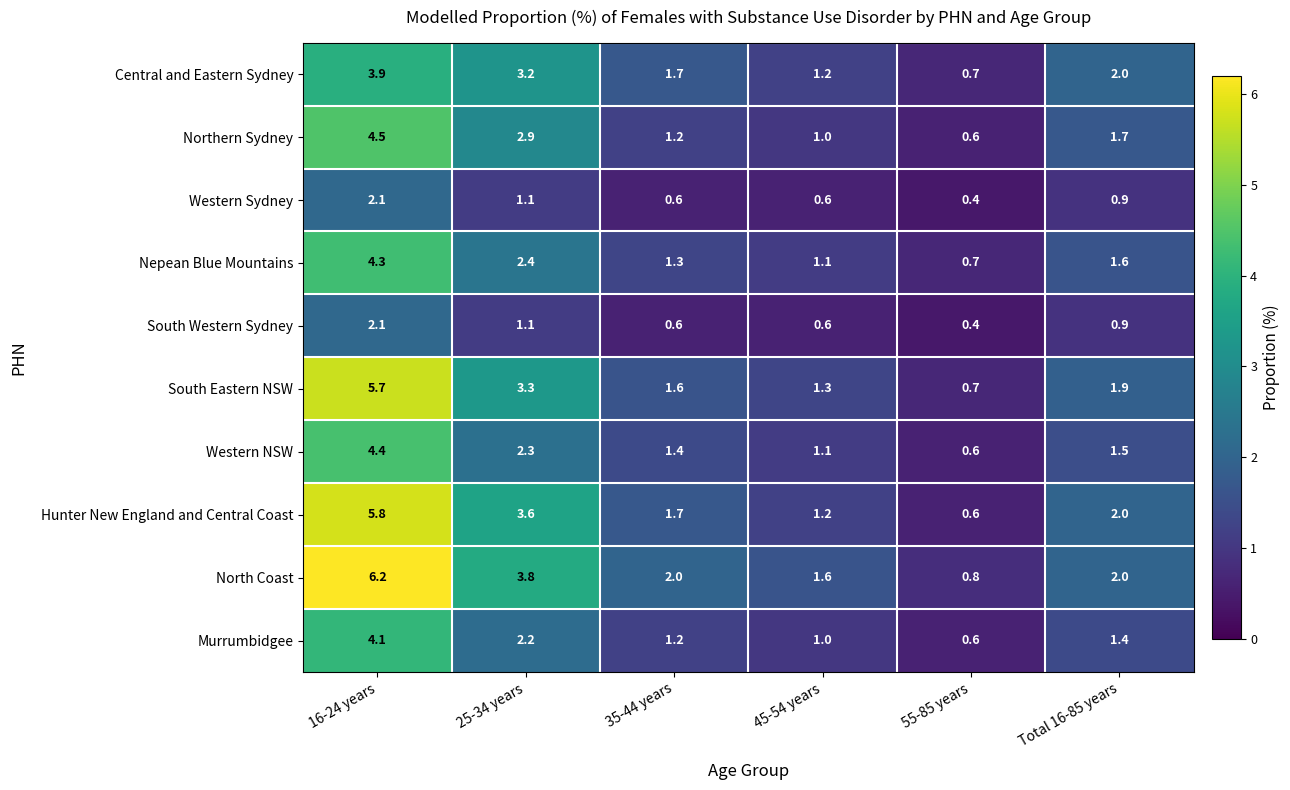

Is it true that South Eastern NSW equals 0.7 at 55-85 years?

True